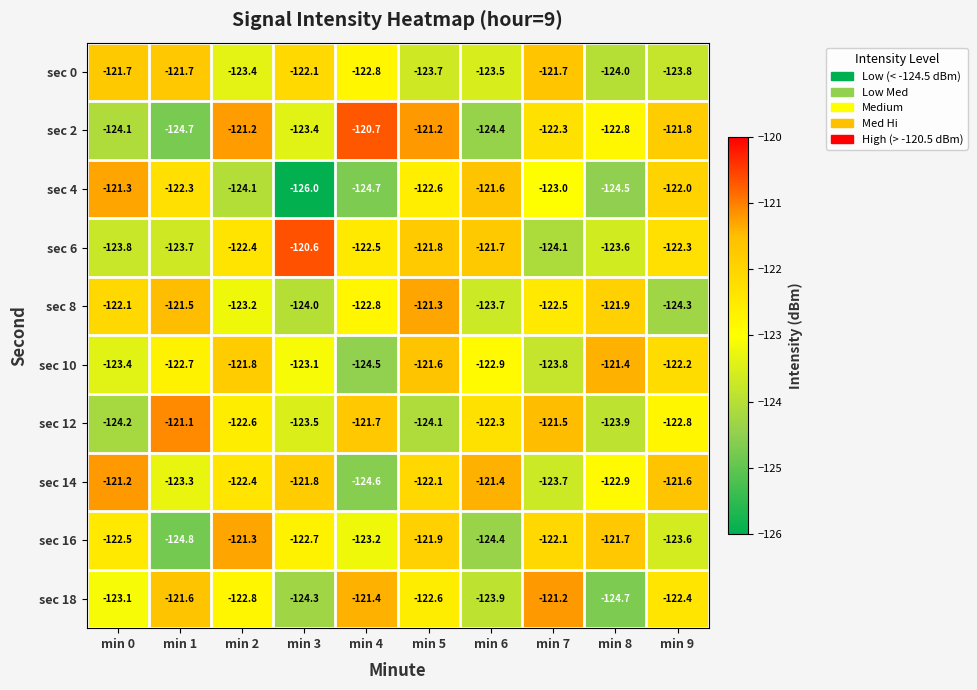

Rank the series at min 9 from lowest to highest value.

sec 8, sec 0, sec 16, sec 12, sec 18, sec 6, sec 10, sec 4, sec 2, sec 14